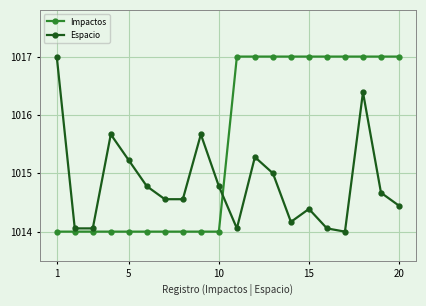

What is the lowest value of the Impactos series?

1014.0